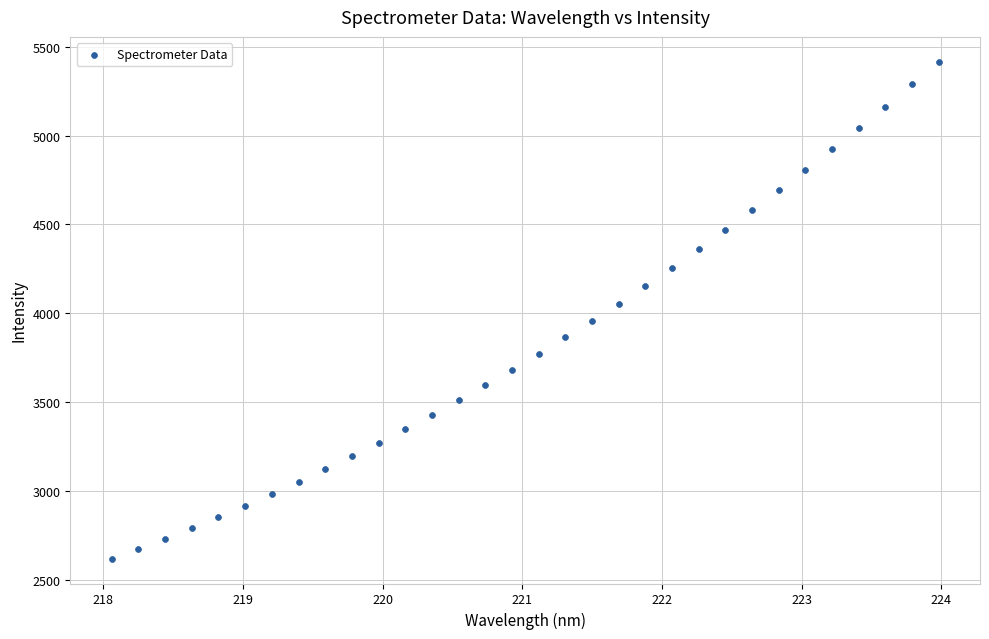

What is the range of Y values (max minus min)?

2796.9